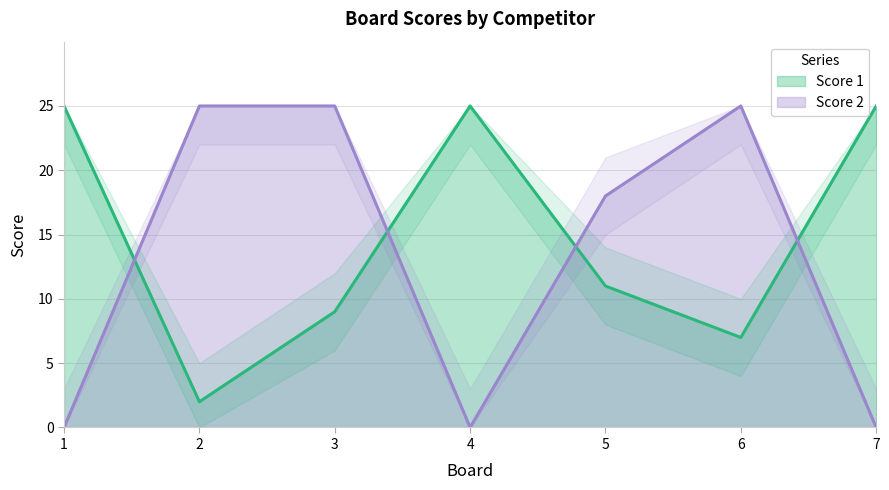

What is the average value of the Score 1 series?

15